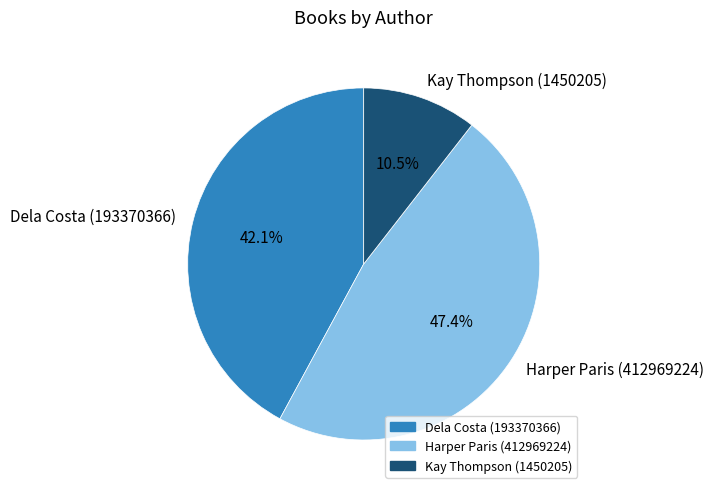

Do Kay Thompson (1450205) and Dela Costa (193370366) together represent more than half of the pie?

Yes